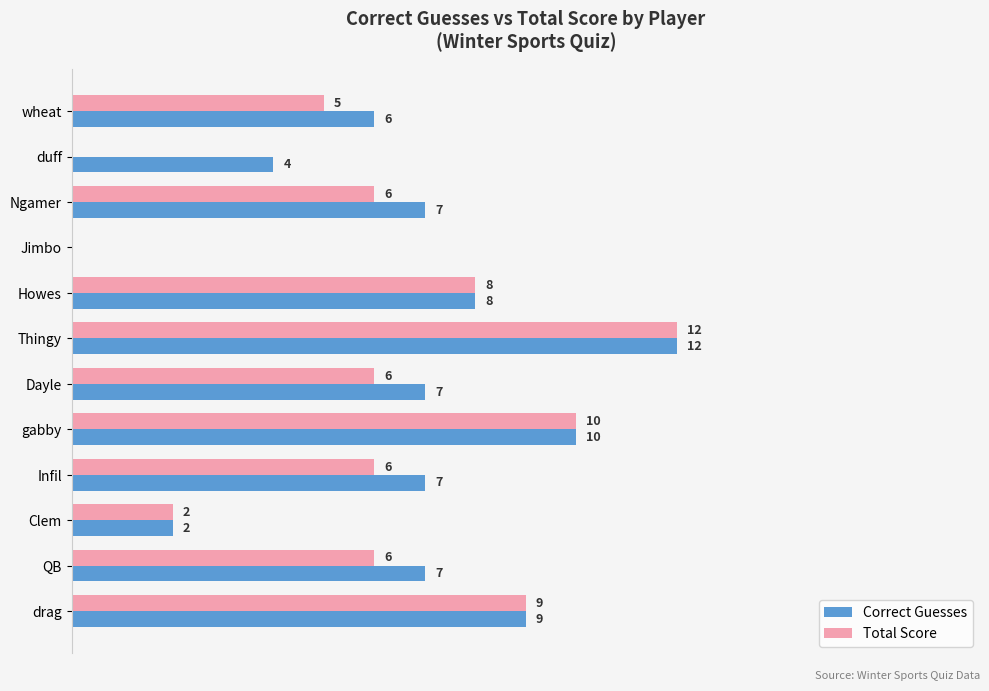

Where is Correct Guesses nearest to the value 6?

wheat